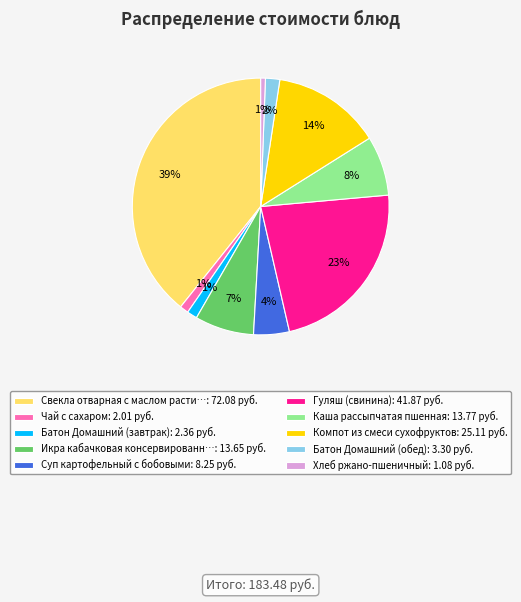

To the nearest percent, what portion does Каша рассыпчатая пшенная: 13.77 руб. represent?

8%